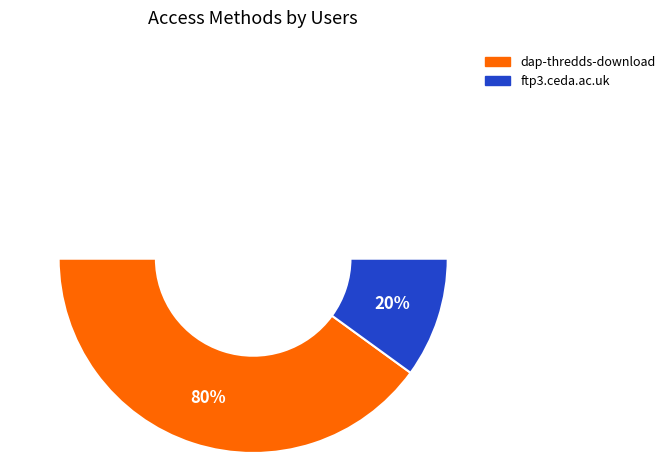

Count the number of slices in the pie.

2